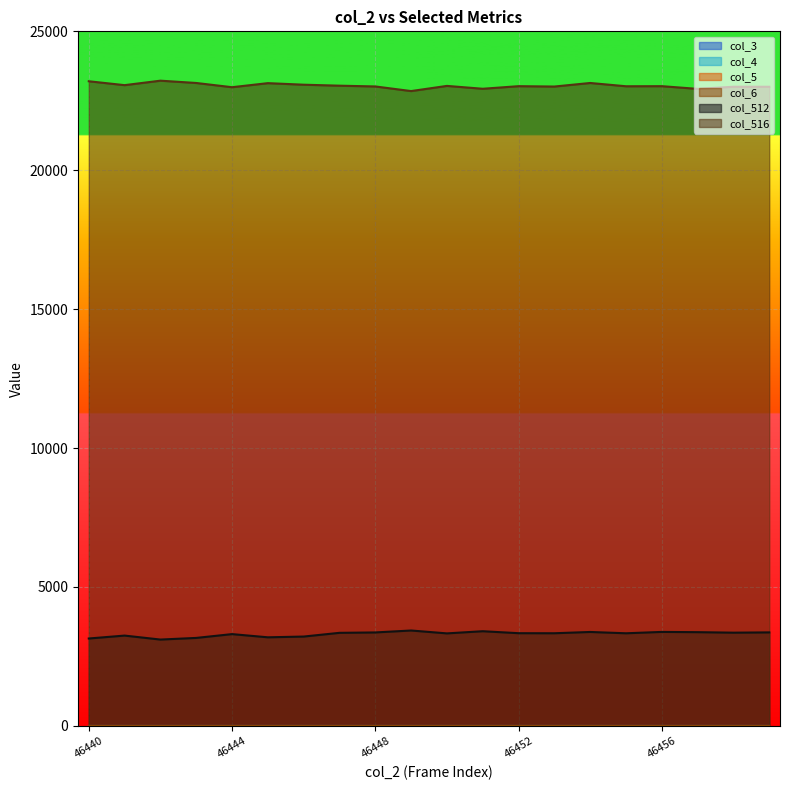

Which category has the highest value in the col_3 series?

46440